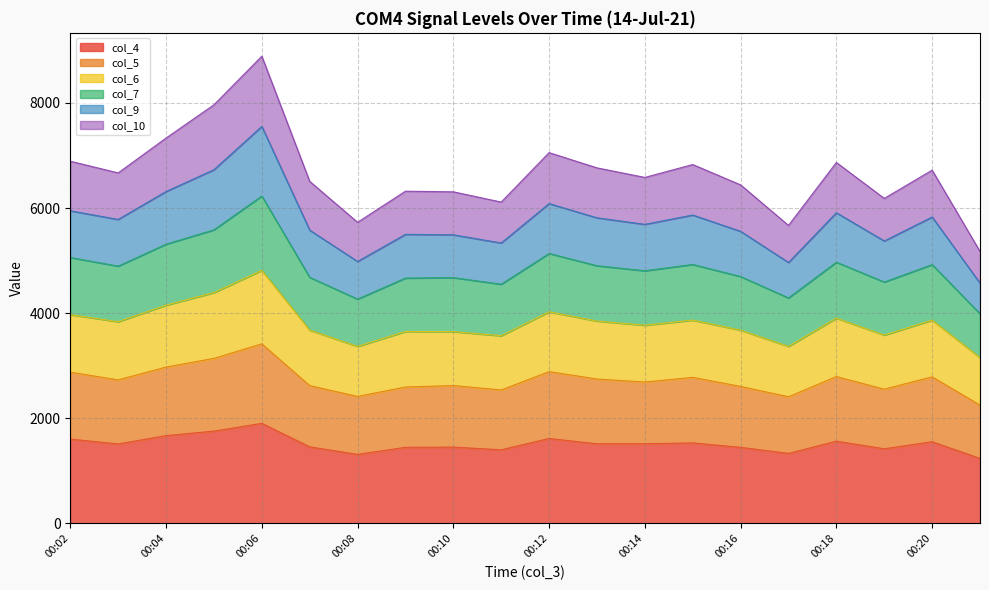

True or false: col_7 has more than 1 interior local peaks.

True